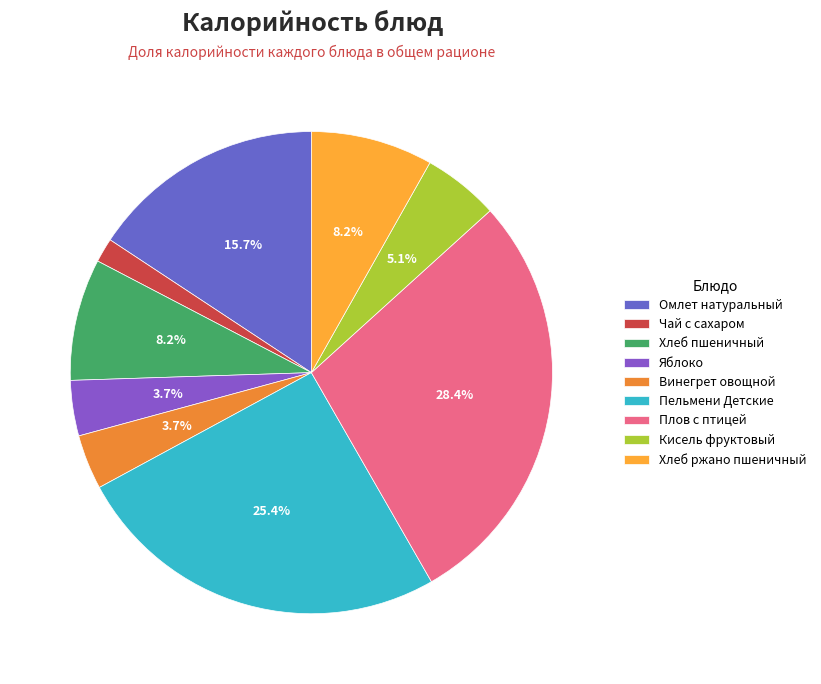

To the nearest percent, what is the average slice percentage?

11%